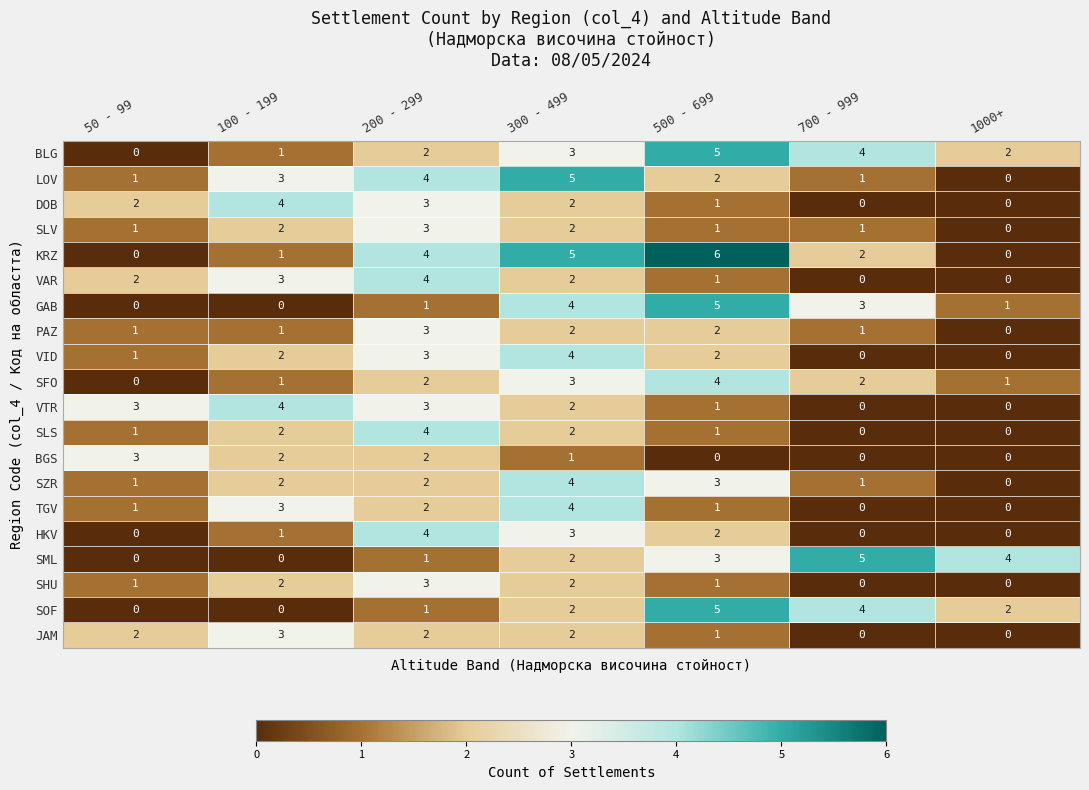

What is the spread (max minus min) of values at 700 - 999?

5